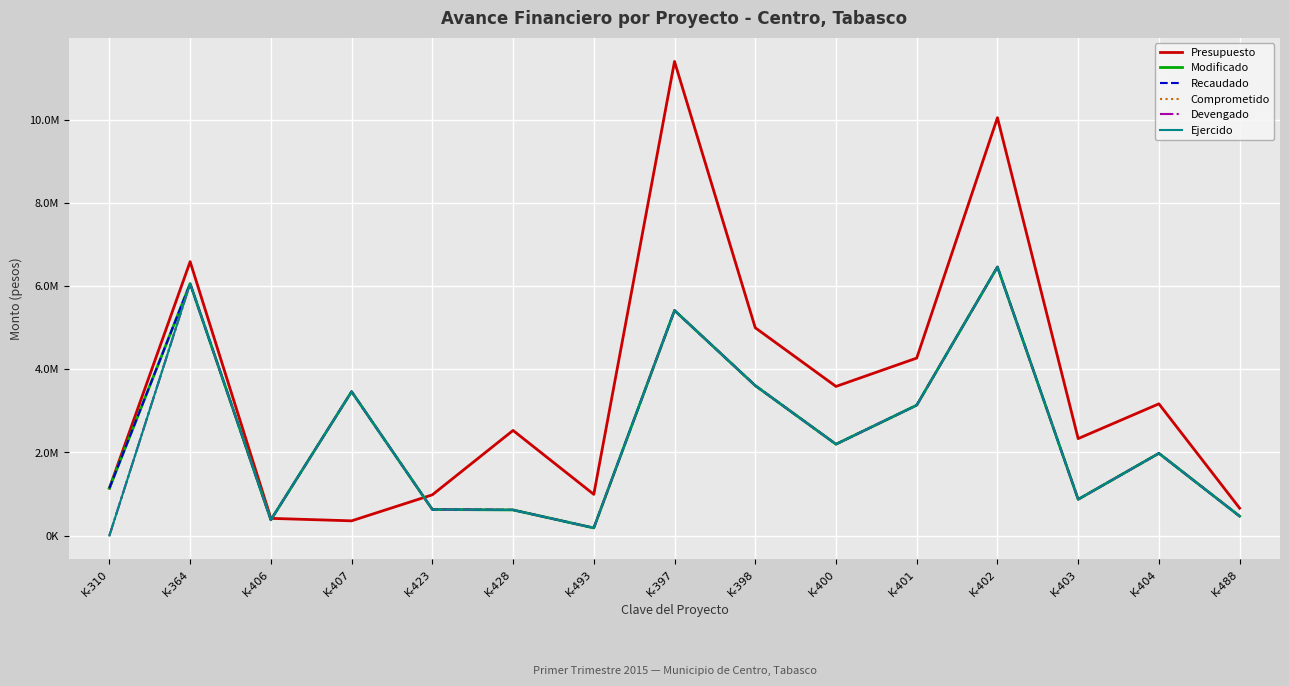

What are all the series names shown in the legend?

Presupuesto, Modificado, Recaudado, Comprometido, Devengado, Ejercido